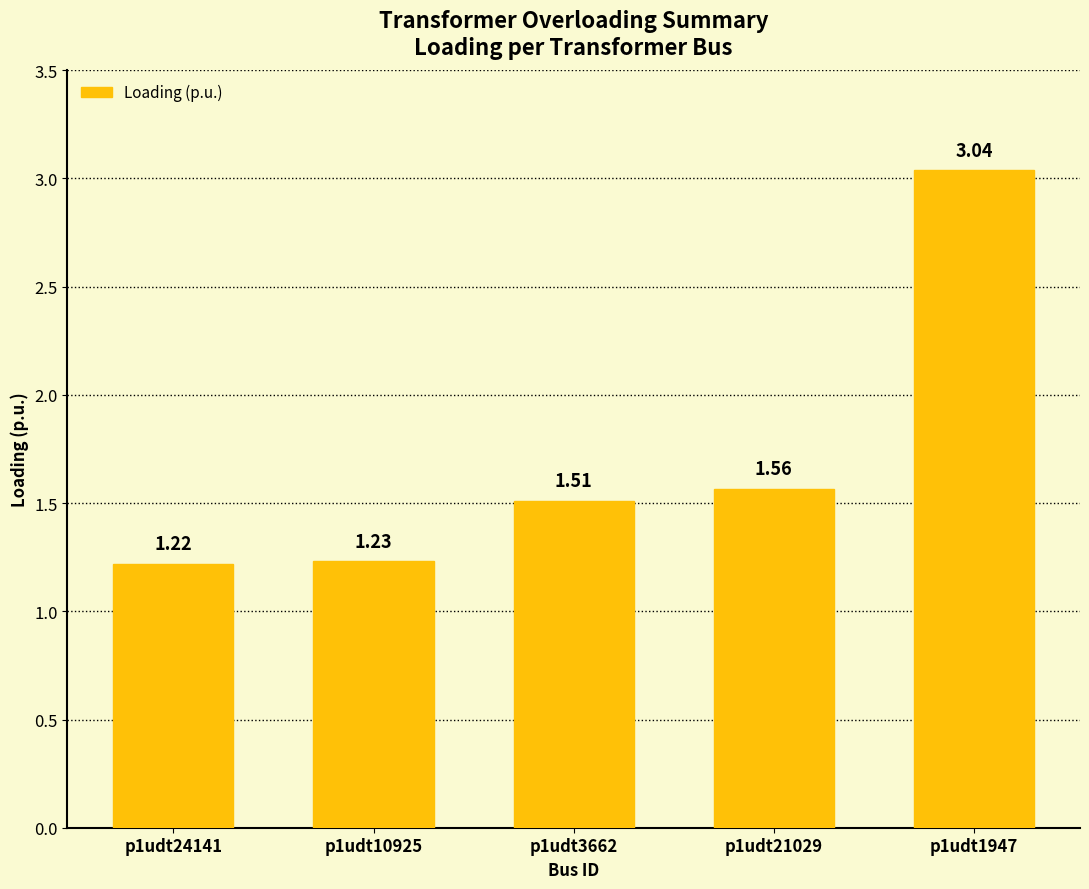

What is the sum of the values at p1udt21029 and p1udt1947?

4.6